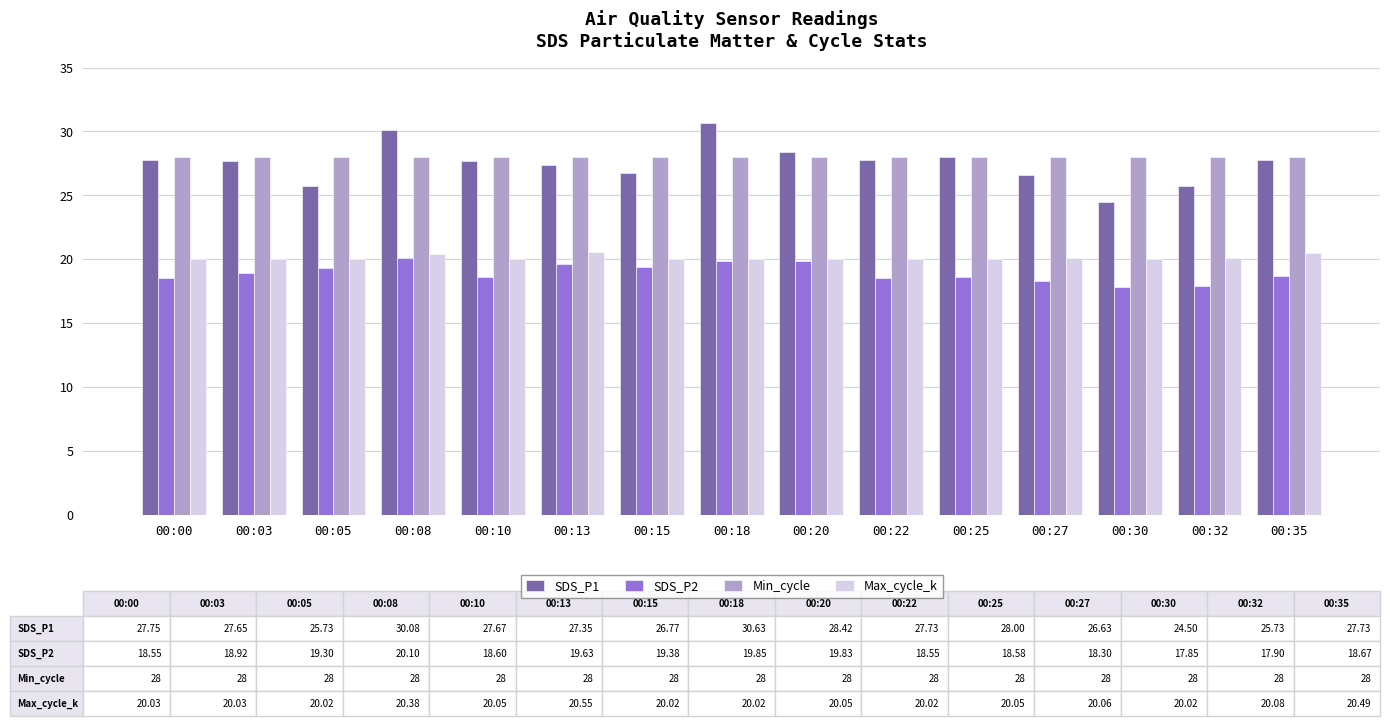

At 00:32, list the series in order from largest to smallest.

Min_cycle, SDS_P1, Max_cycle_k, SDS_P2